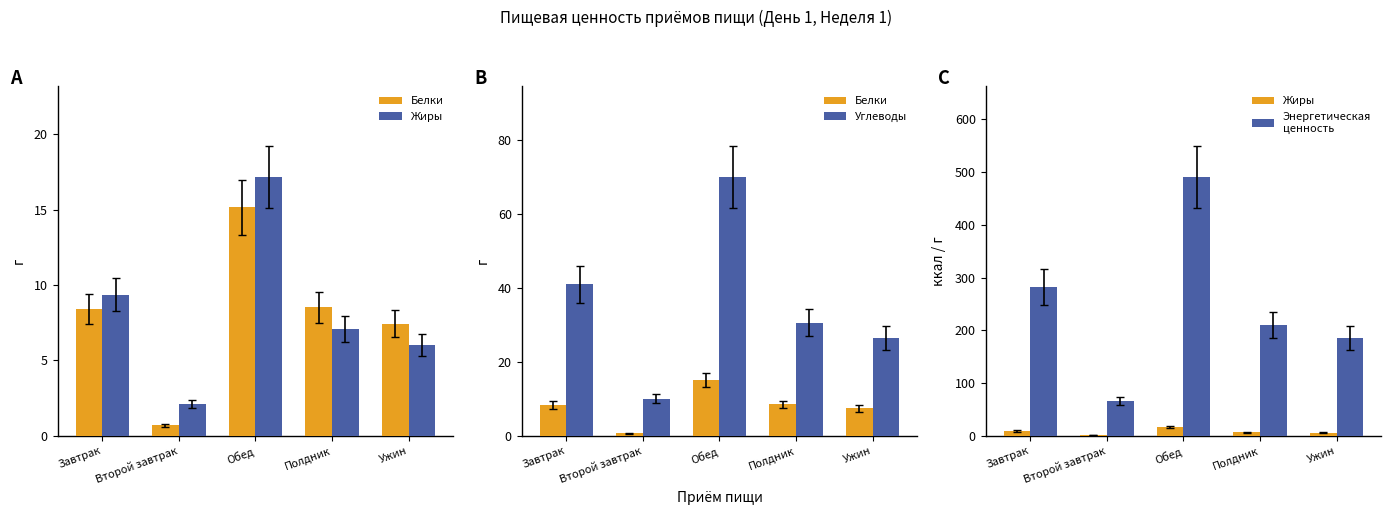

What is the value of the Белки bar at the 3rd from the left?

15.1